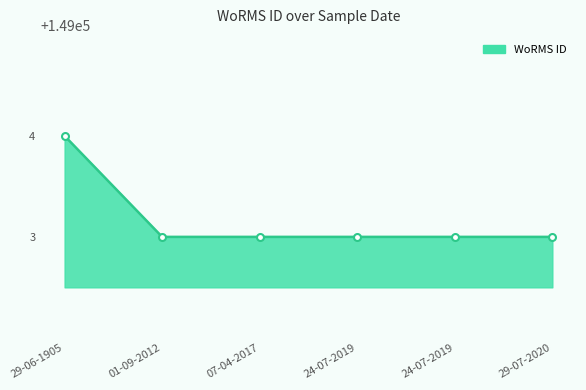

Is this an area chart (filled region under the line)?

Yes